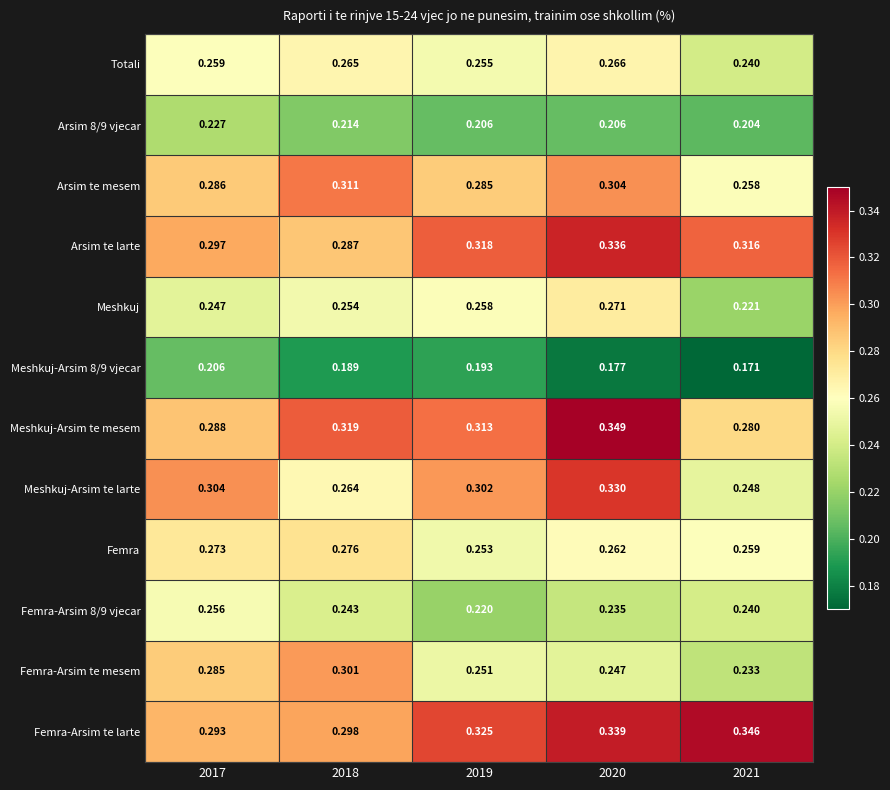

Count the number of categories in the chart.

5